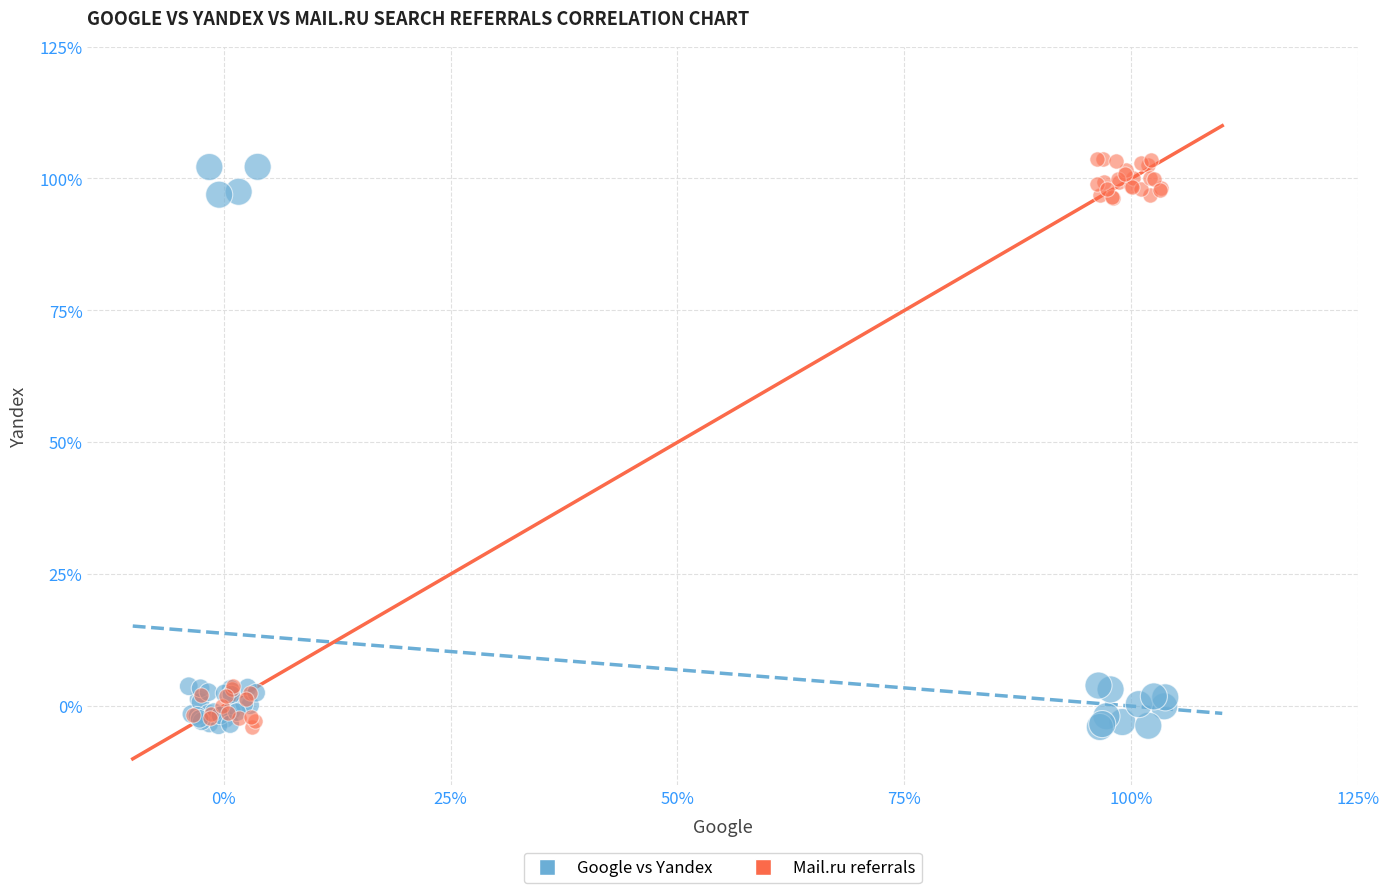

What are all the series names shown in the legend?

Google vs Yandex, Mail.ru referrals